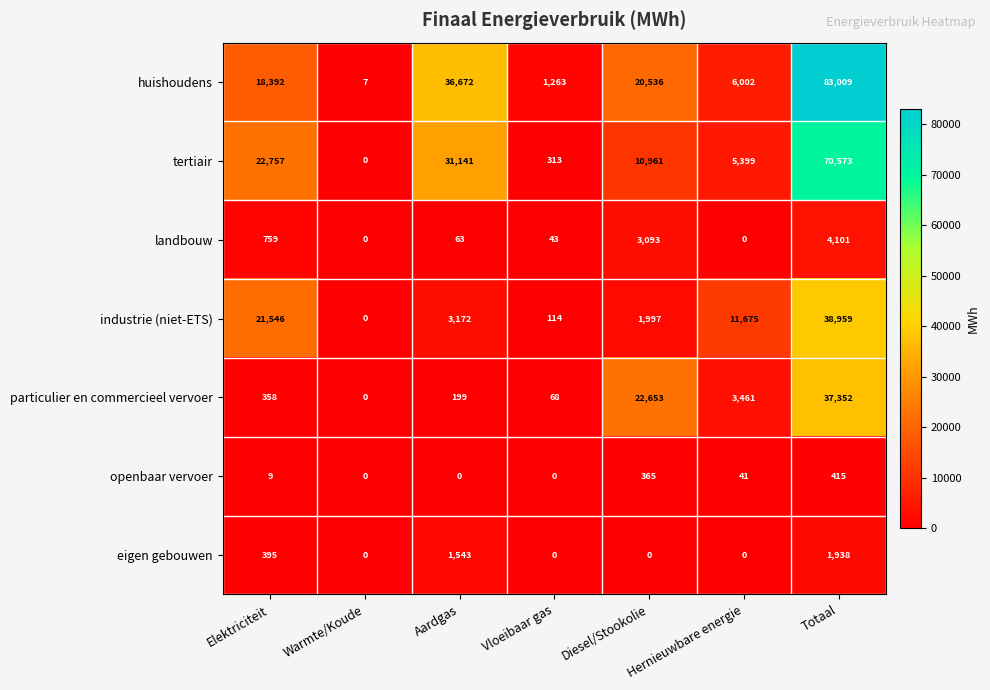

Is it true that huishoudens equals 36672 at Aardgas?

True